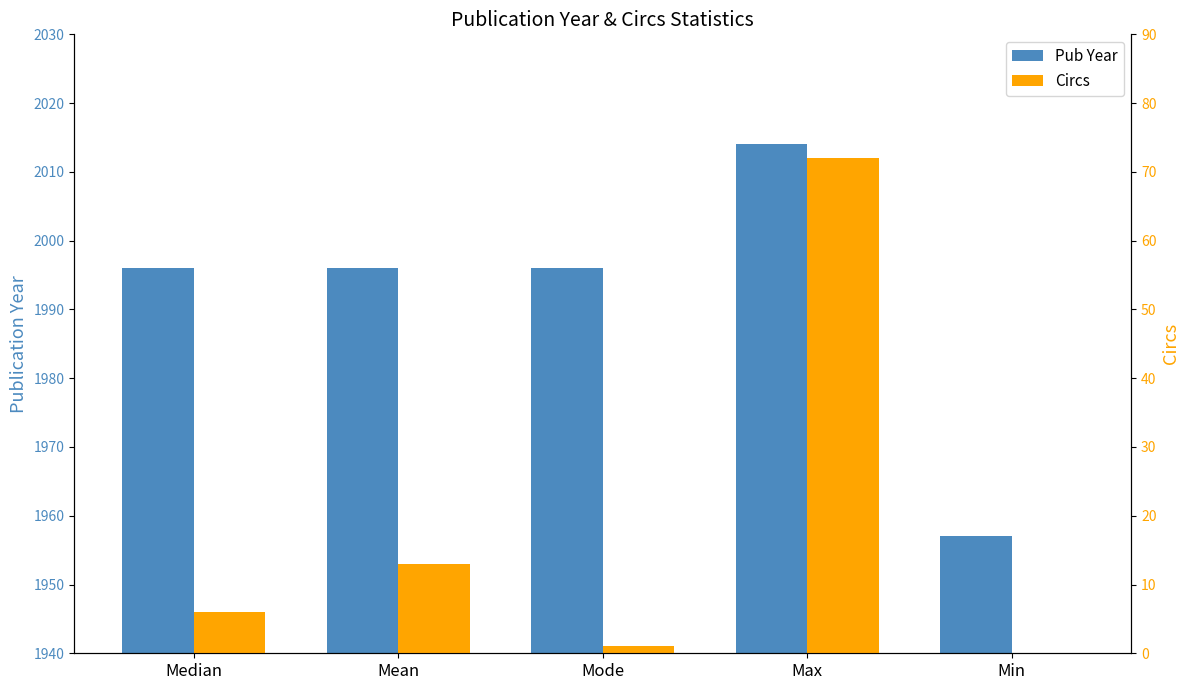

Rank the series by their average value, from lowest to highest.

Circs, Pub Year